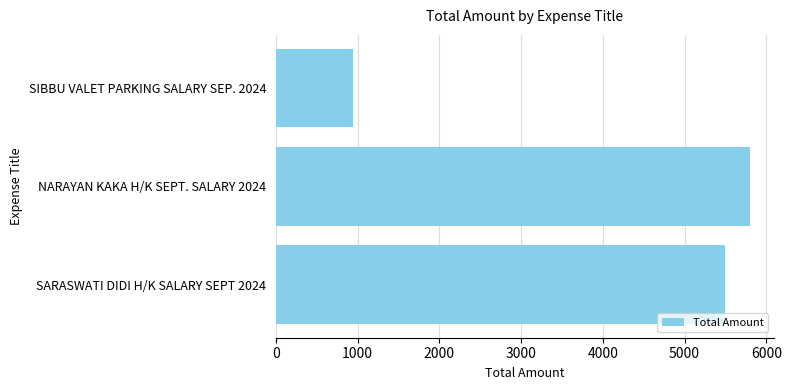

Which label corresponds to the largest value in the chart?

NARAYAN KAKA H/K SEPT. SALARY 2024